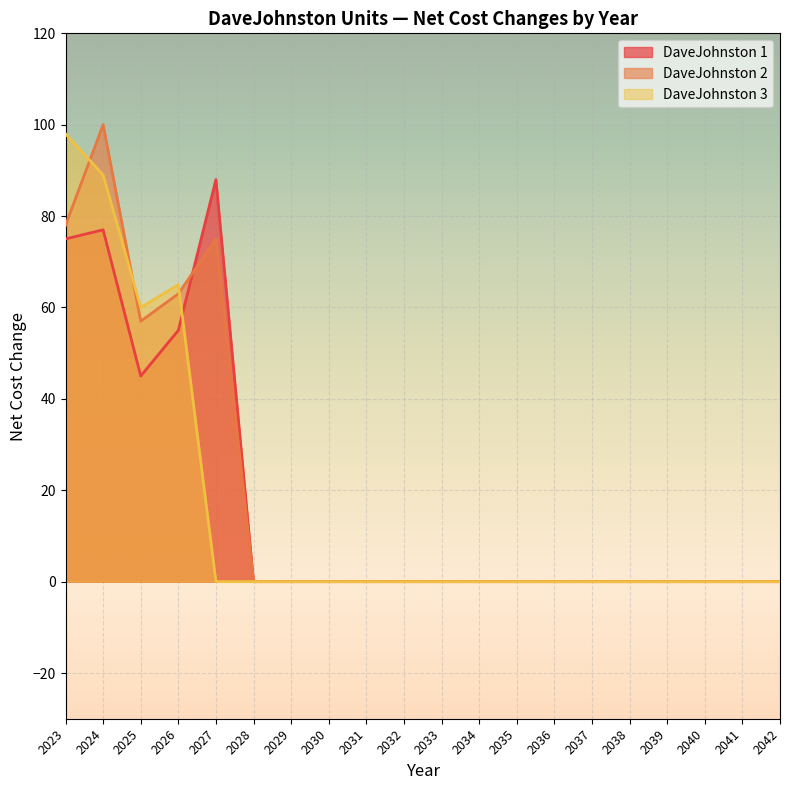

List the labels in order of DaveJohnston 2 value, largest first.

2024, 2023, 2027, 2026, 2025, 2028, 2029, 2030, 2031, 2032, 2033, 2034, 2035, 2036, 2037, 2038, 2039, 2040, 2041, 2042